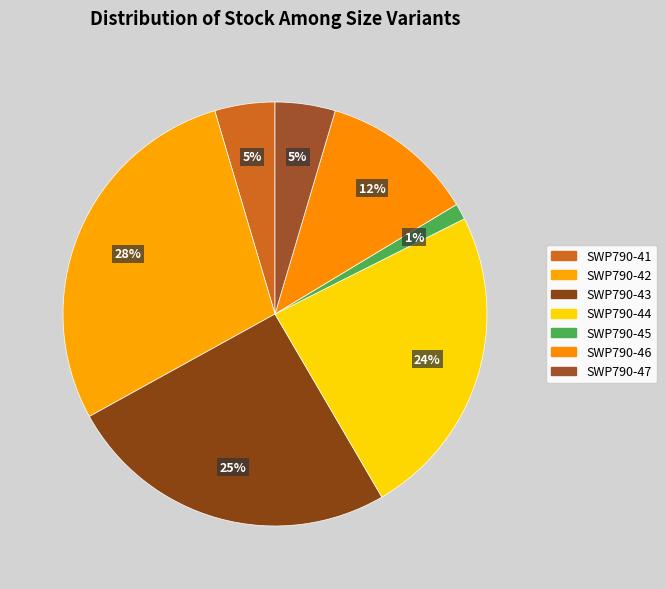

Does SWP790-44 account for over 50% of the chart?

No